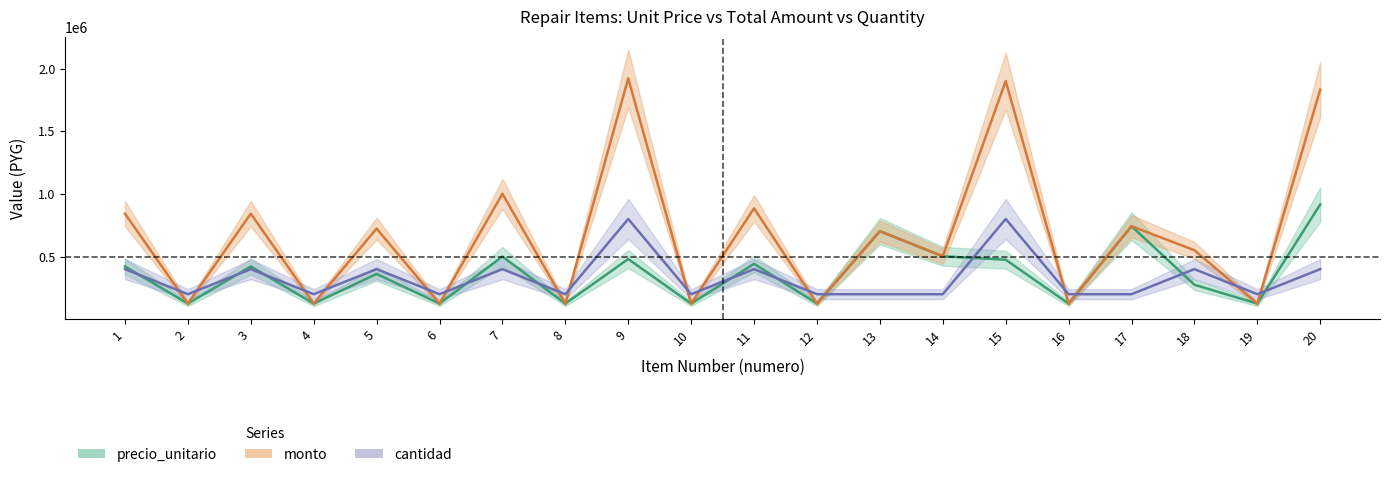

True or false: monto has a value of 1161667 at 9.

False